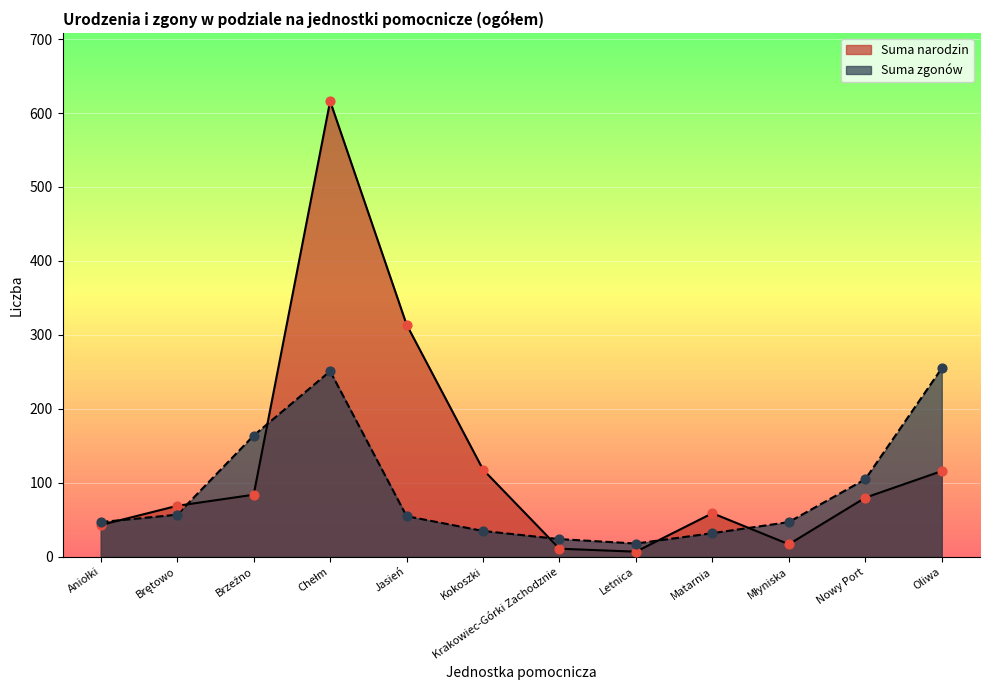

Which series reaches the maximum Y coordinate?

Suma narodzin